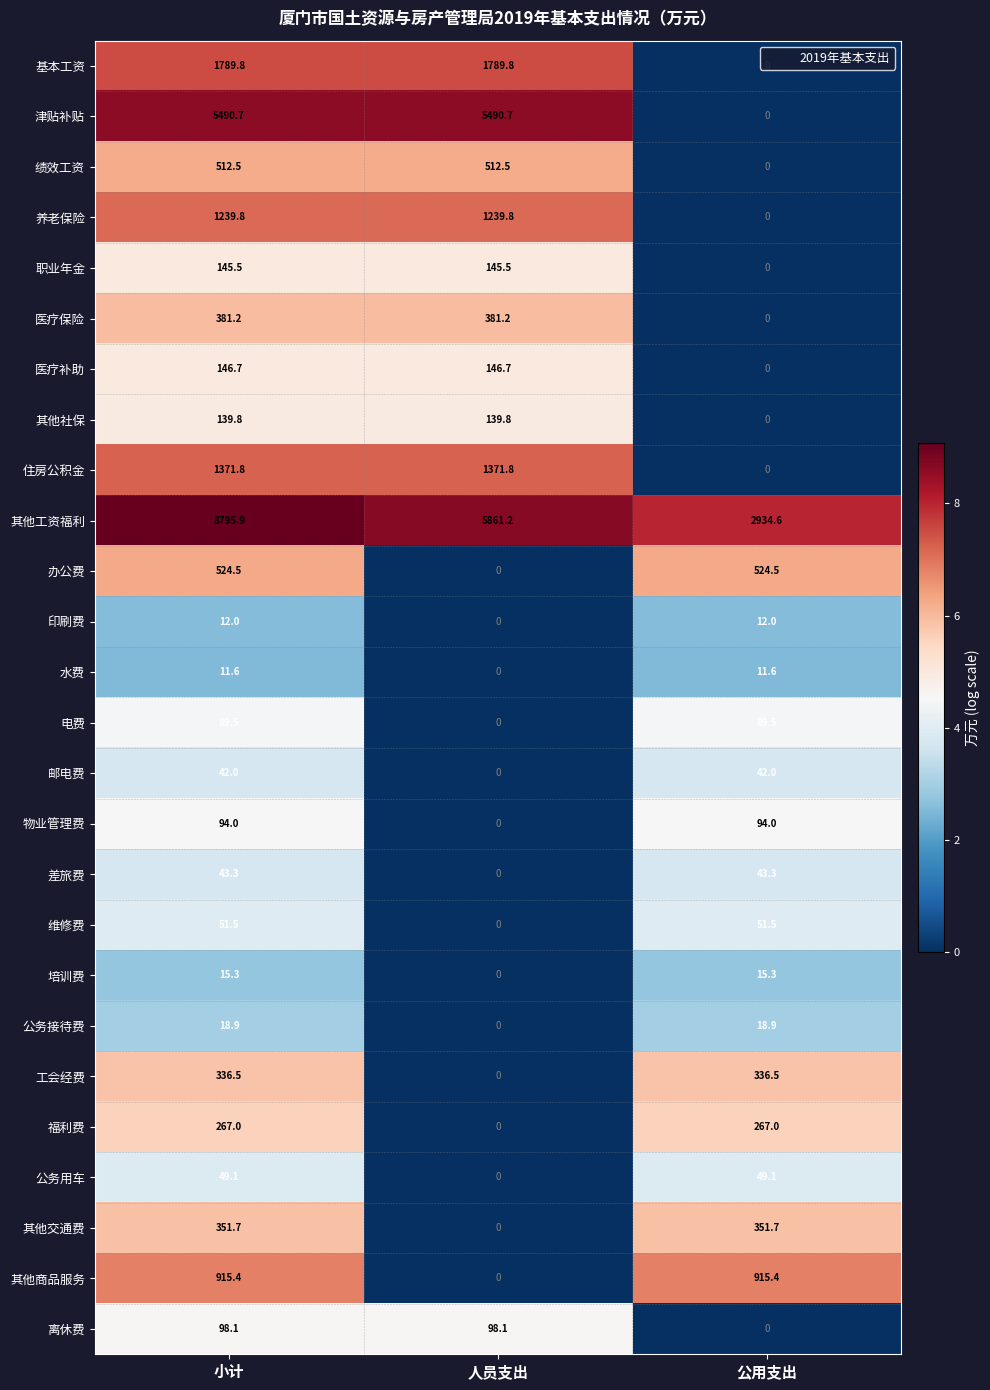

At which category is the sum across all series the highest?

小计